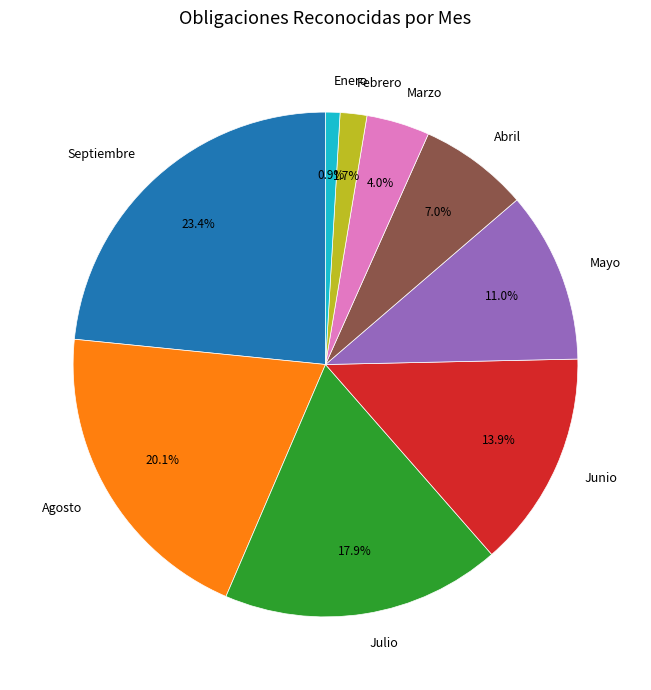

Which has a higher value, Marzo or Agosto?

Agosto